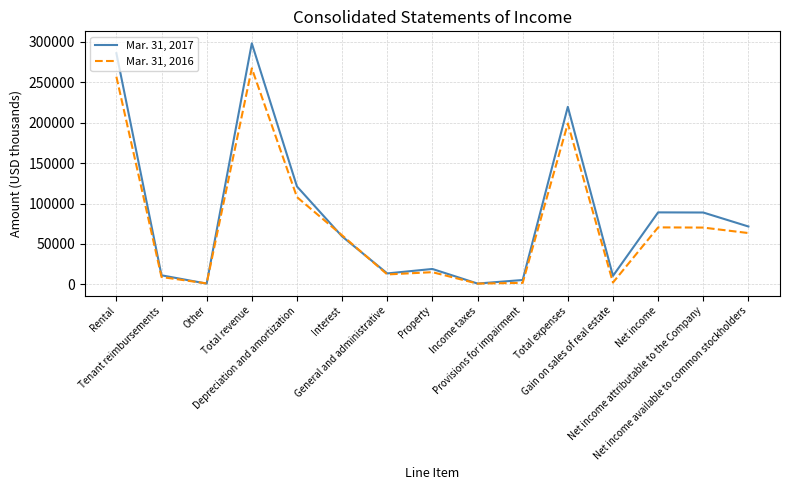

Rank the series by their average value, from highest to lowest.

Mar. 31, 2017, Mar. 31, 2016